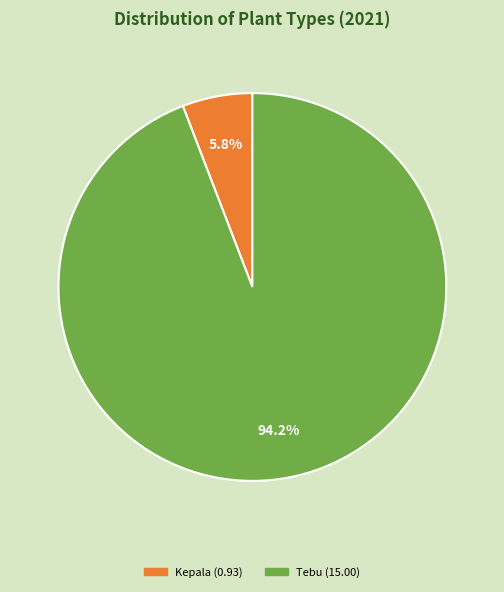

Does any single category account for the majority?

Yes